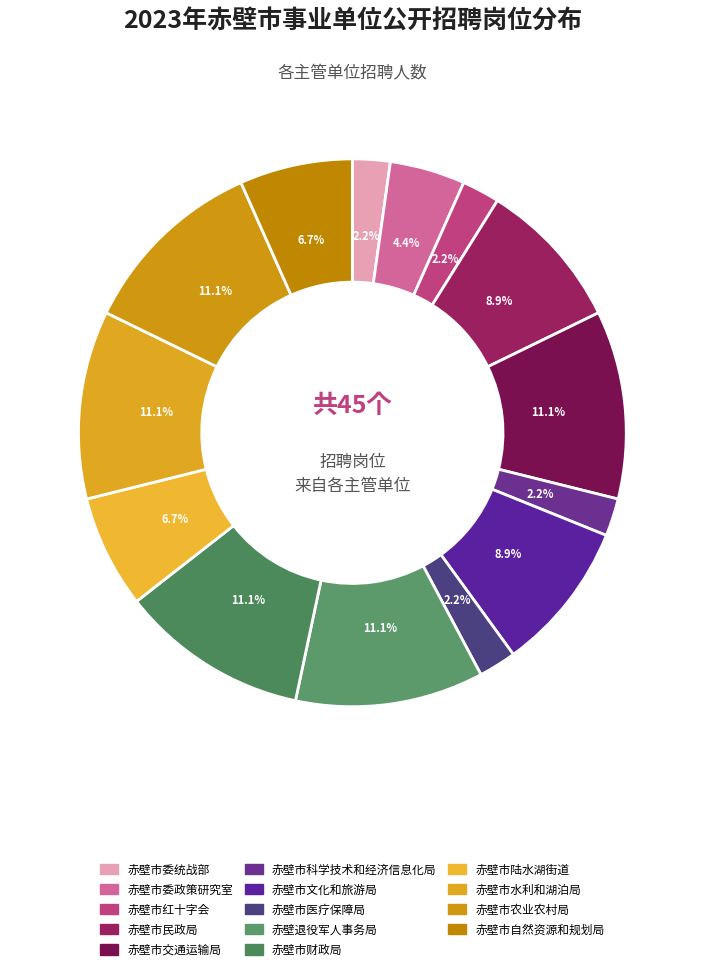

To the nearest percent, what portion does 赤壁市交通运输局 represent?

11%